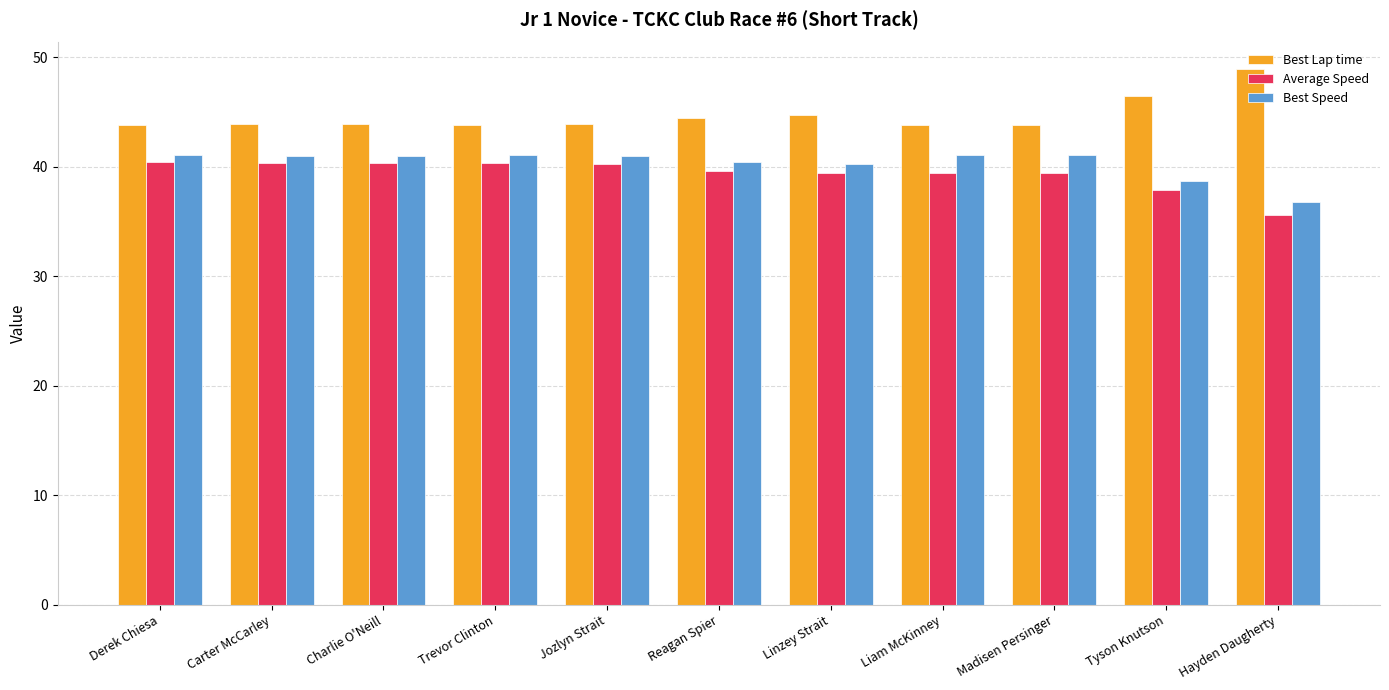

List the series in order of their peak value, lowest first.

Average Speed, Best Speed, Best Lap time